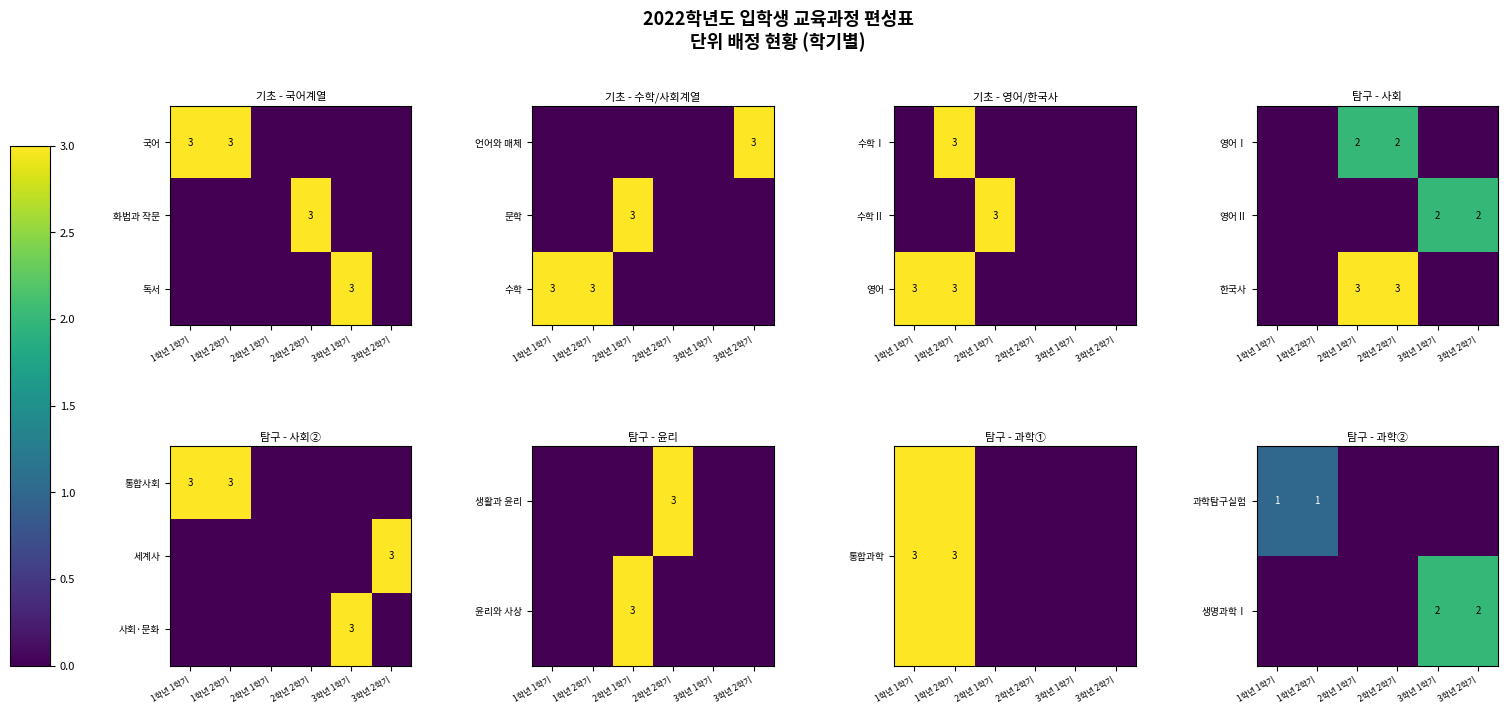

The 과학탐구실험 series shows 2 at 1학년 1학기. True or false?

False